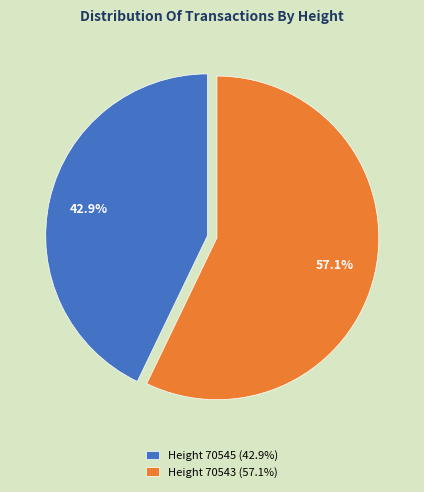

Does any single category account for the majority?

Yes